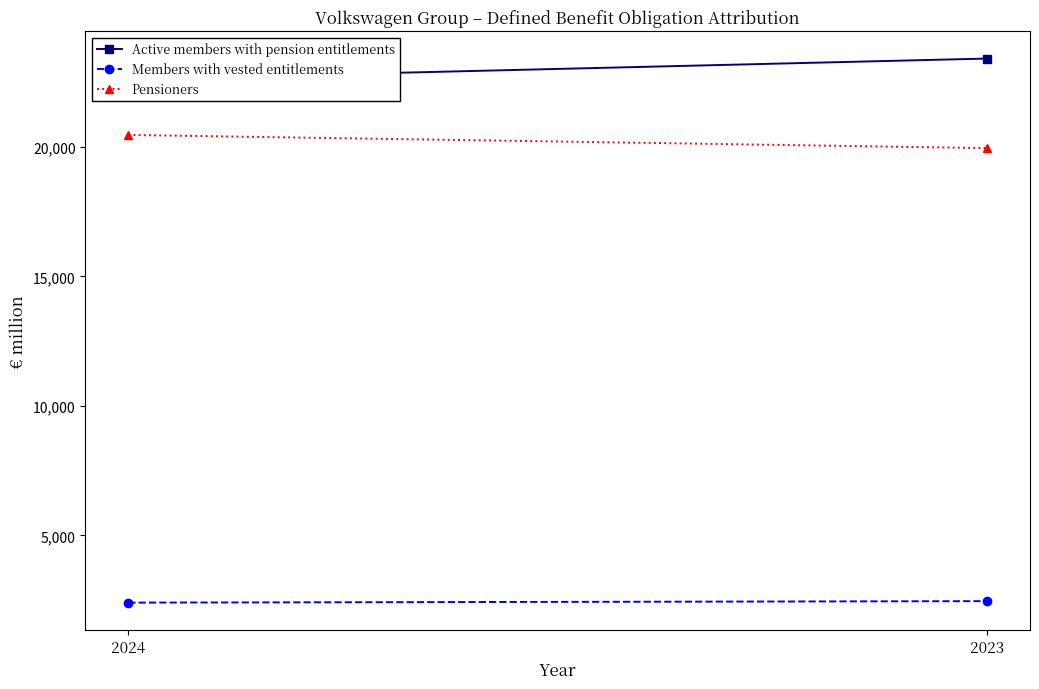

What is the difference between the maximum and minimum values in the Members with vested entitlements series?

57